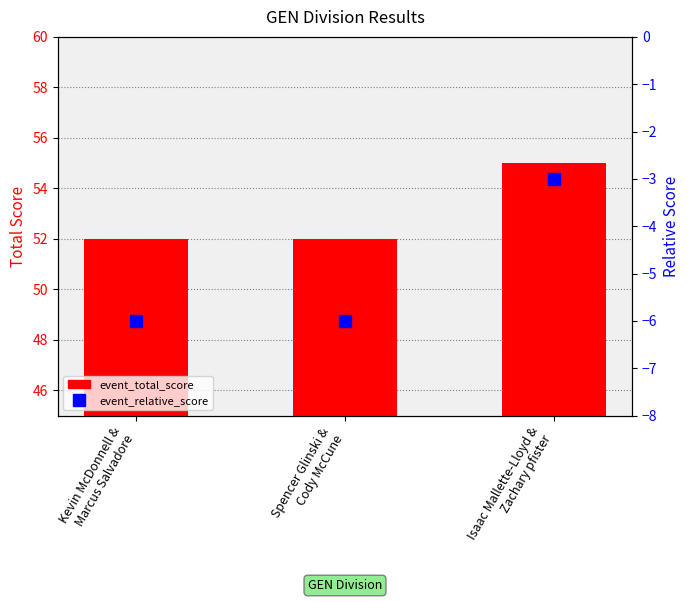

Which series has the largest total across all categories?

event_total_score